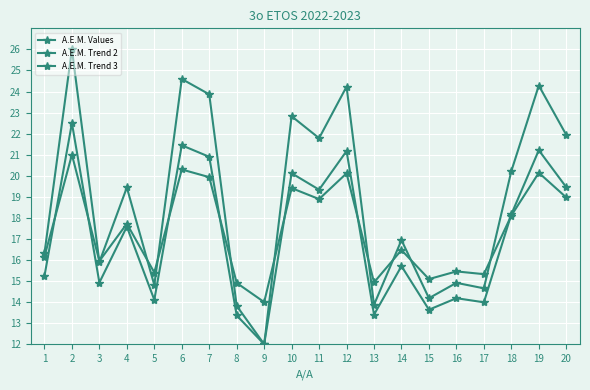

Is this an area chart (filled region under the line)?

No